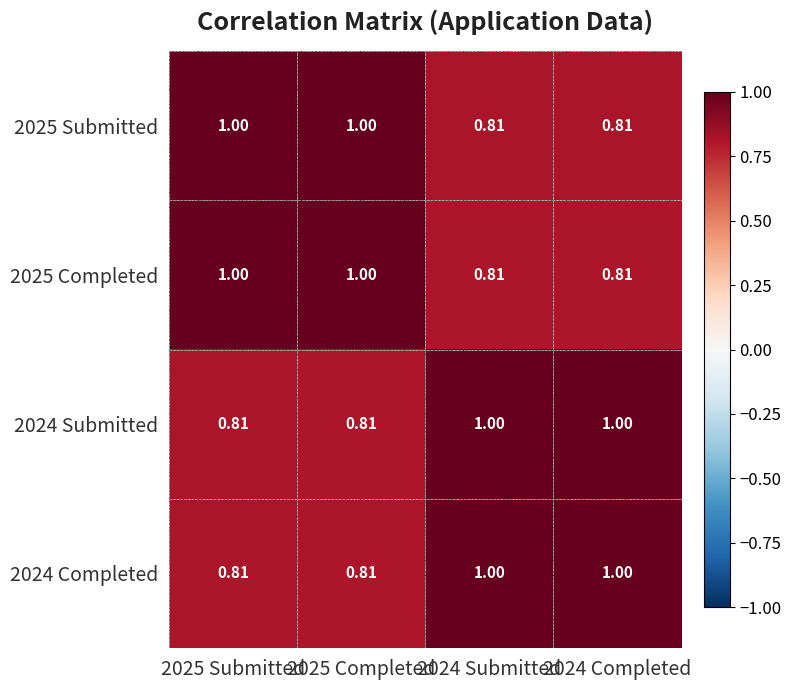

Is the value of 2024 Submitted at 2024 Completed greater than the value of 2025 Completed at 2024 Submitted?

Yes